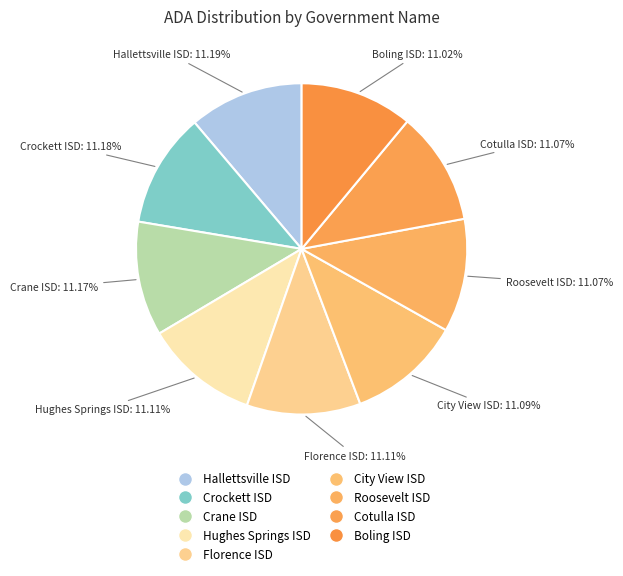

How many slices are in this pie chart?

9